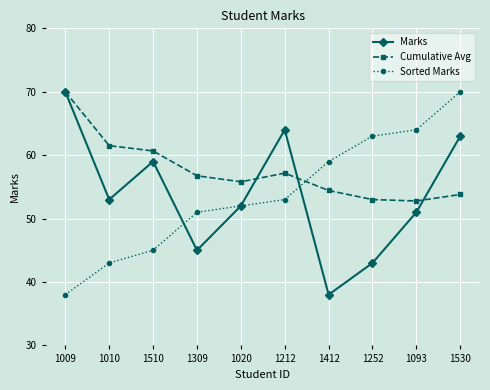

True or false: Marks has more than 0 points higher than both neighbors.

True